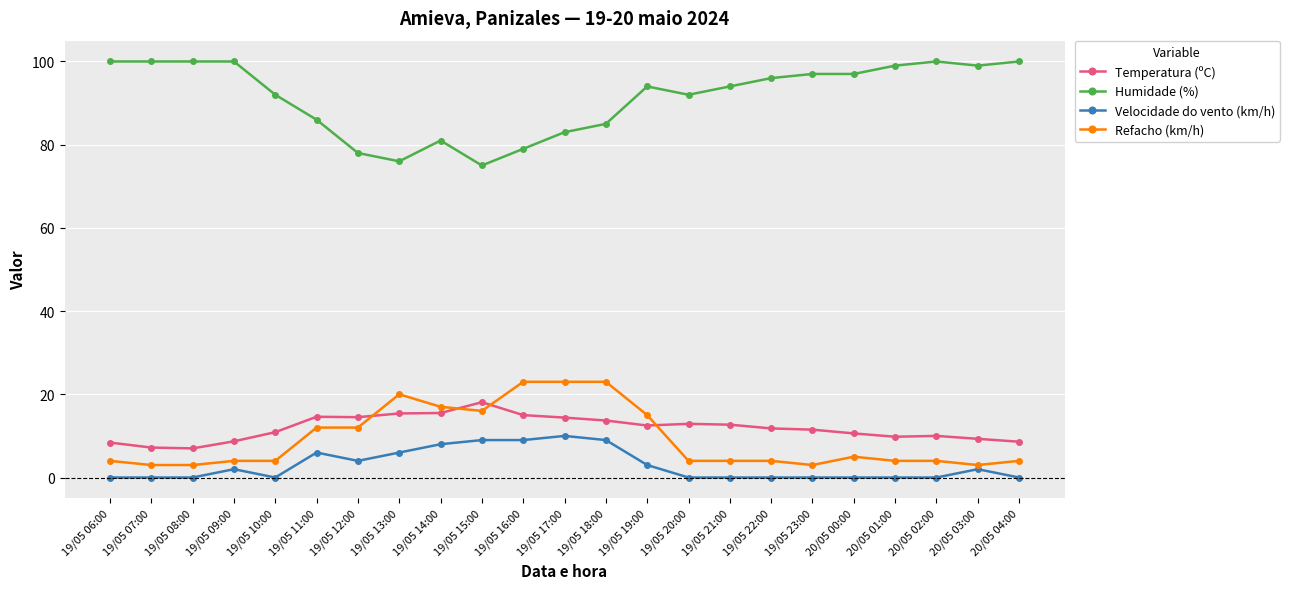

What is the maximum value shown in the chart?

100.0